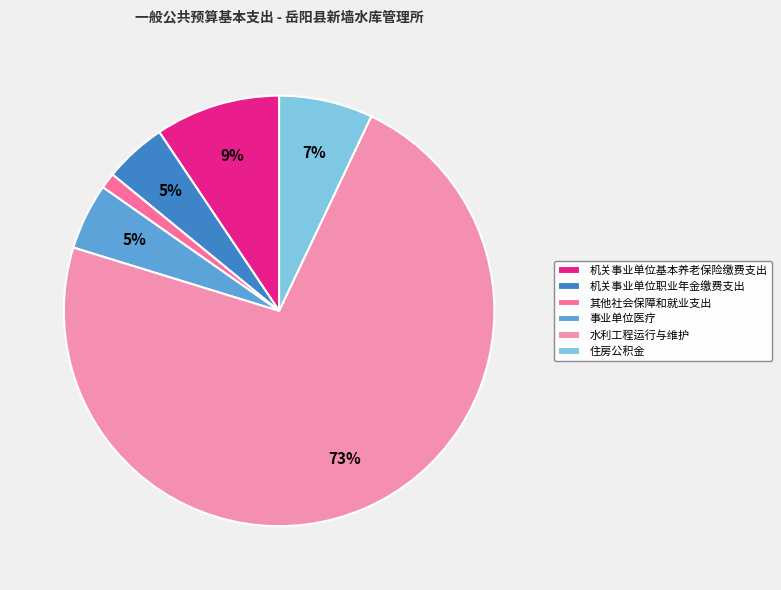

Between 机关事业单位基本养老保险缴费支出 and 事业单位医疗, which is larger?

机关事业单位基本养老保险缴费支出